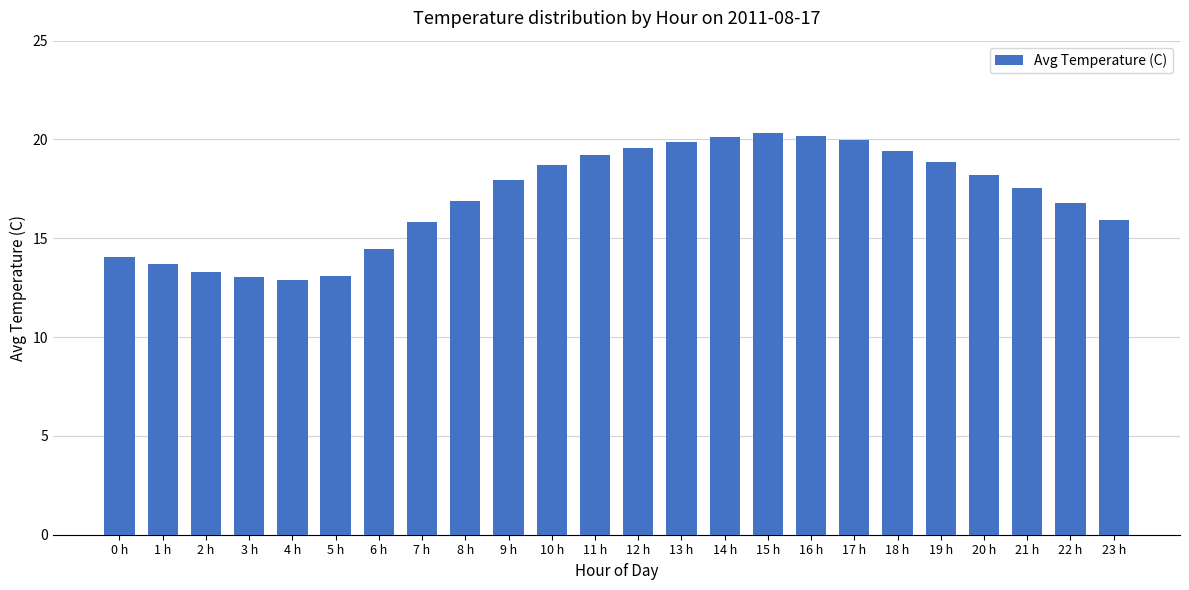

Count the number of data series in this chart.

1